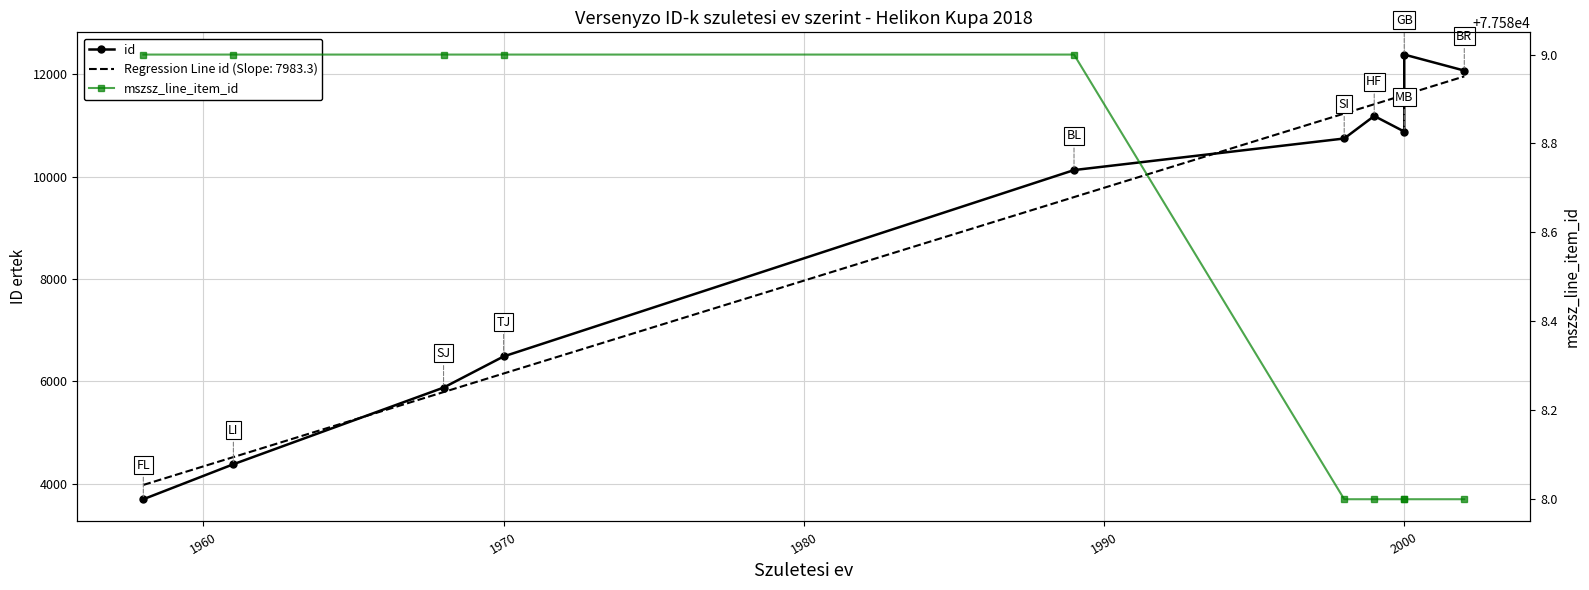

How many series are shown in this chart?

2